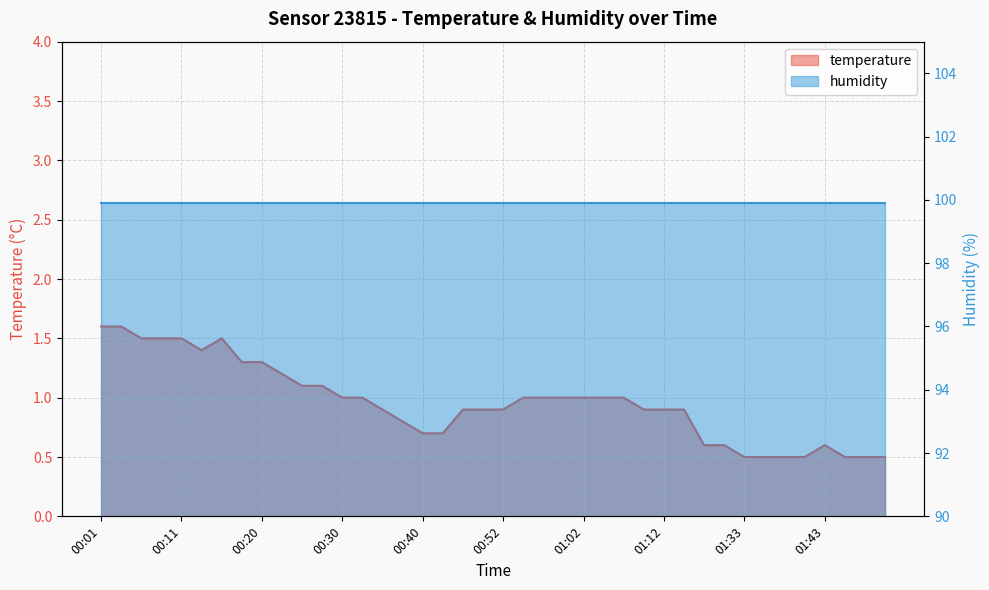

Rank the categories by value from lowest to highest.

01:33, 01:35, 01:38, 01:40, 01:45, 01:48, 01:50, 01:28, 01:31, 01:43, 00:40, 00:42, 00:37, 00:35, 00:47, 00:50, 00:52, 01:09, 01:12, 01:17, 00:30, 00:33, 00:55, 00:57, 01:00, 01:02, 01:05, 01:07, 00:25, 00:28, 00:23, 00:18, 00:20, 00:13, 00:06, 00:08, 00:11, 00:15, 00:01, 00:03